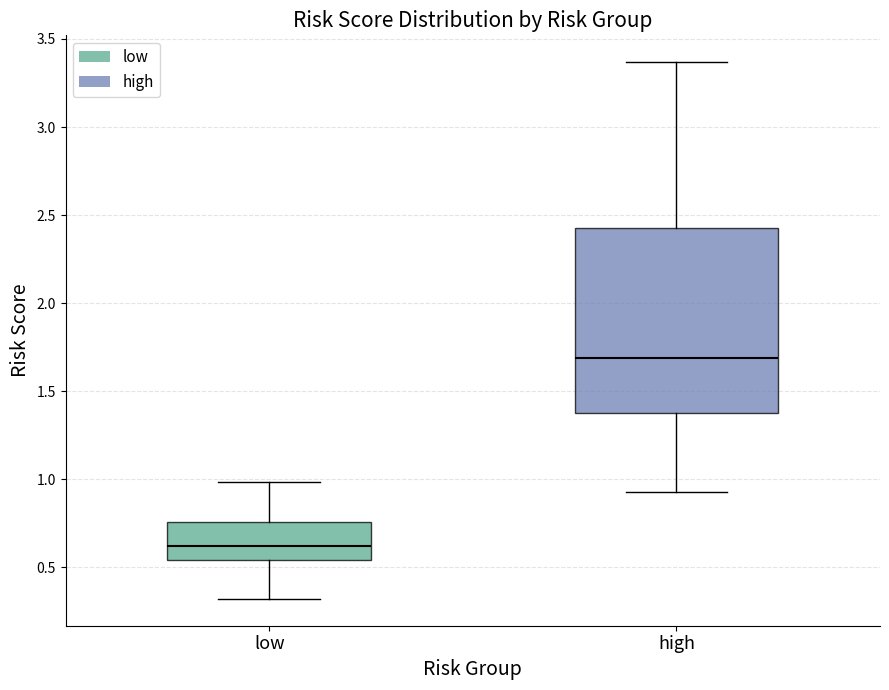

Which box's median line is the lowest?

low